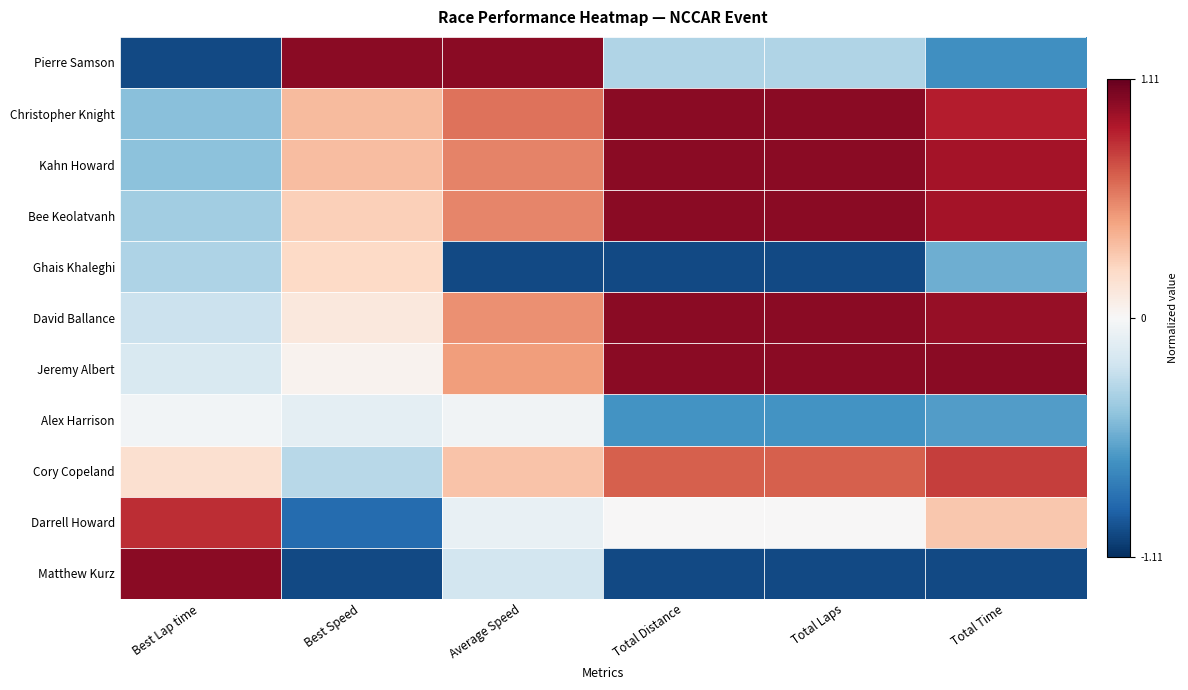

At Total Laps, list the series in order from largest to smallest.

Christopher Knight, Kahn Howard, Bee Keolatvanh, David Ballance, Jeremy Albert, Cory Copeland, Darrell Howard, Pierre Samson, Alex Harrison, Ghais Khaleghi, Matthew Kurz